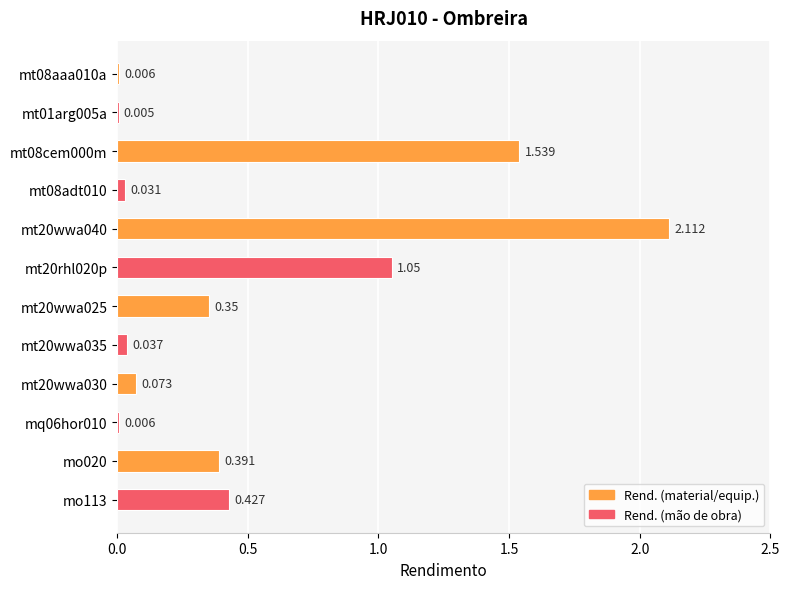

Are the bars horizontal?

Yes